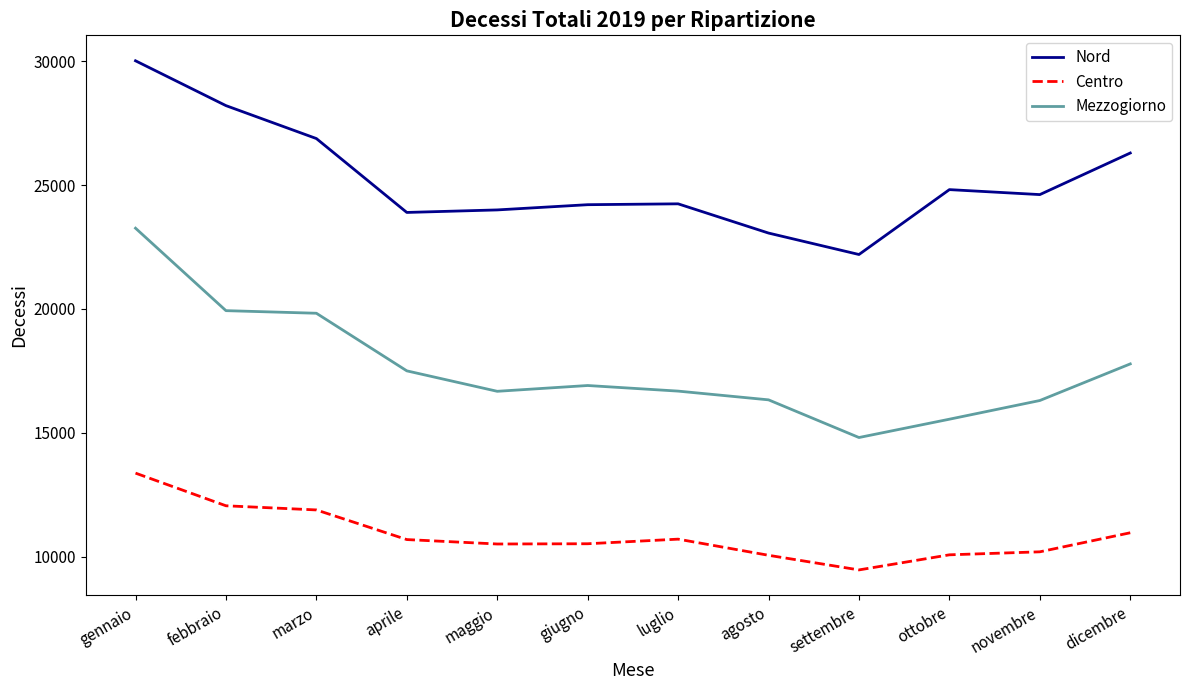

Which series has the widest spread of values?

Mezzogiorno